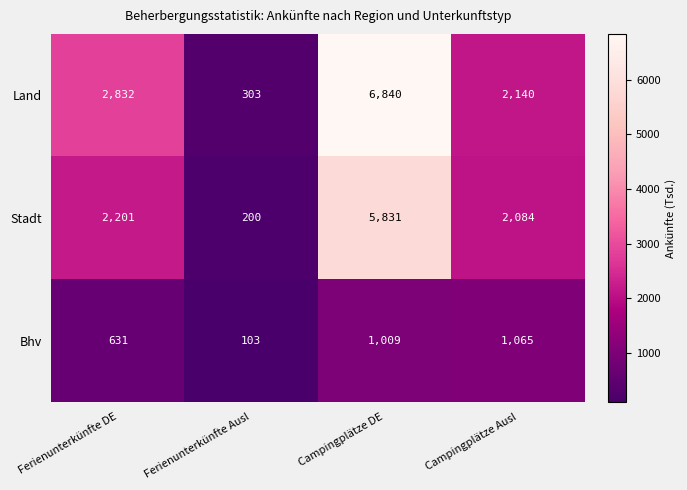

At Ferienunterkünfte DE, list the series in order from smallest to largest.

Bhv, Stadt, Land